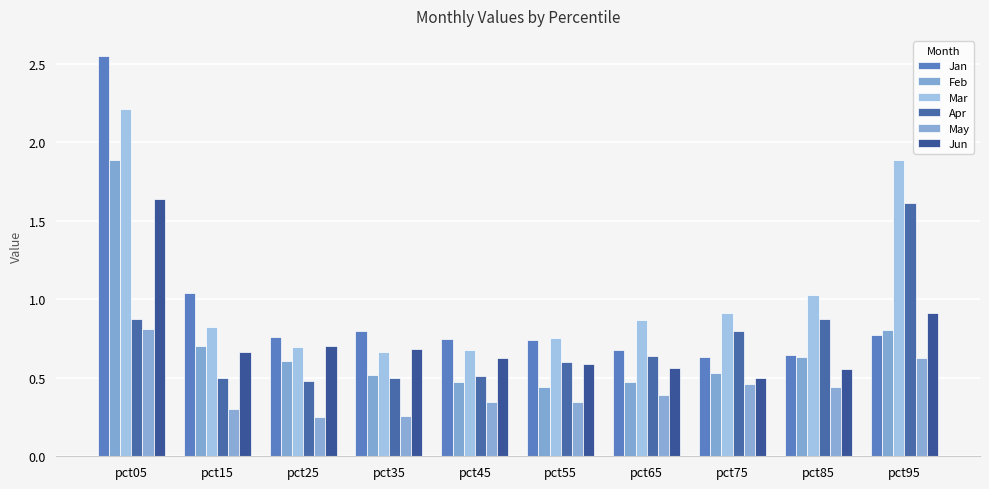

What is the minimum value shown in the chart?

0.2